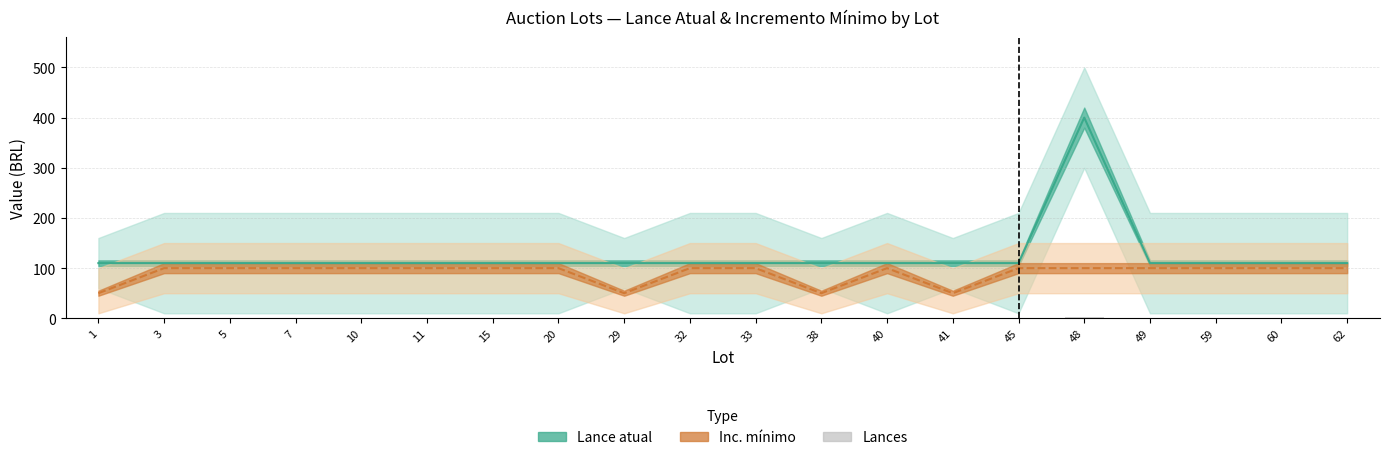

The chart shows a value of 1.8 at 3. True or false?

False